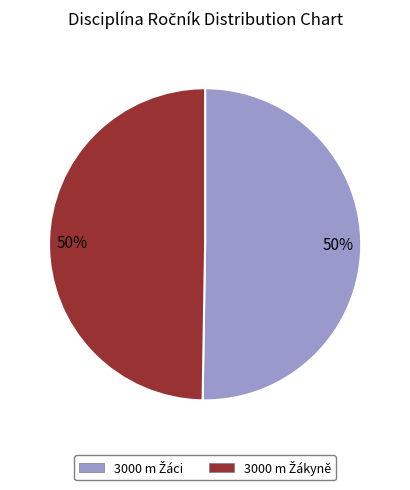

How many segments does this pie chart have?

2